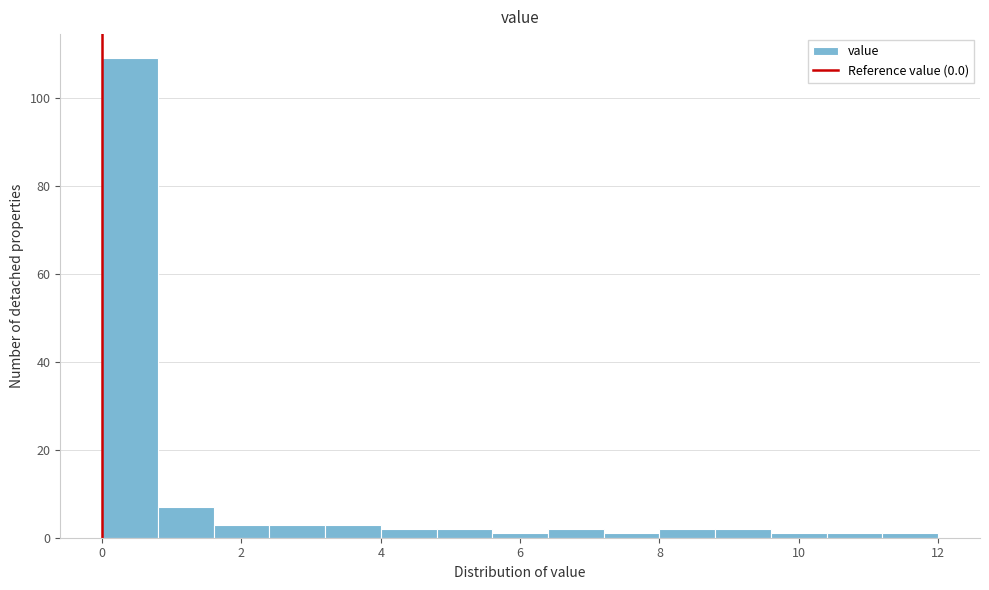

How tall is the bar that spans 2.4 to 3.2 on the x-axis? The values are not printed on the chart, so give them approximately, as read against the axis.

4